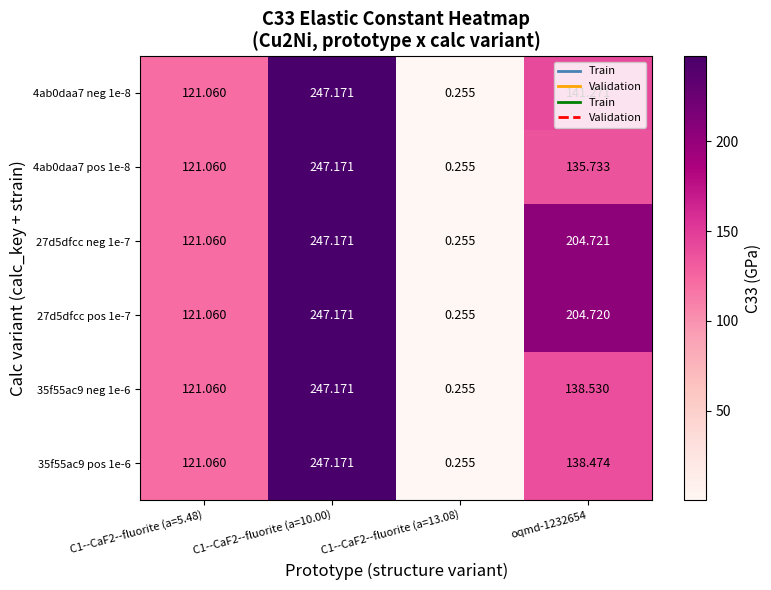

How many values in the 35f55ac9 neg 1e-6 series exceed 138?

2